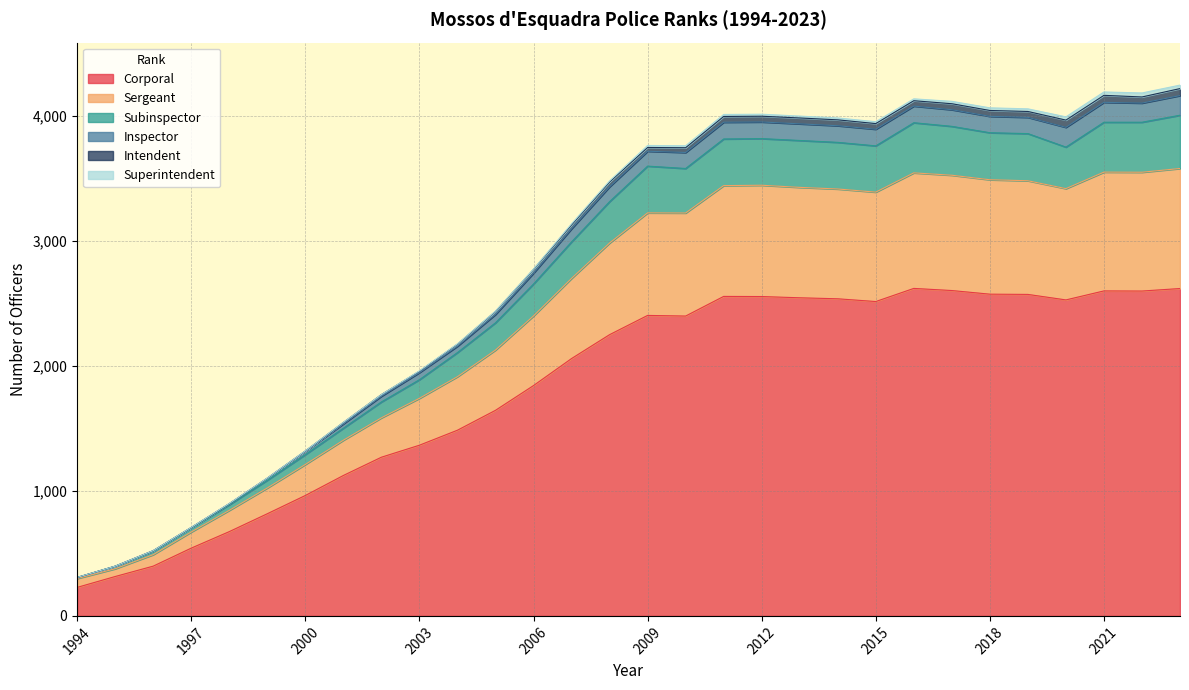

What are all the series names shown in the legend?

Corporal, Sergeant, Subinspector, Inspector, Intendent, Superintendent